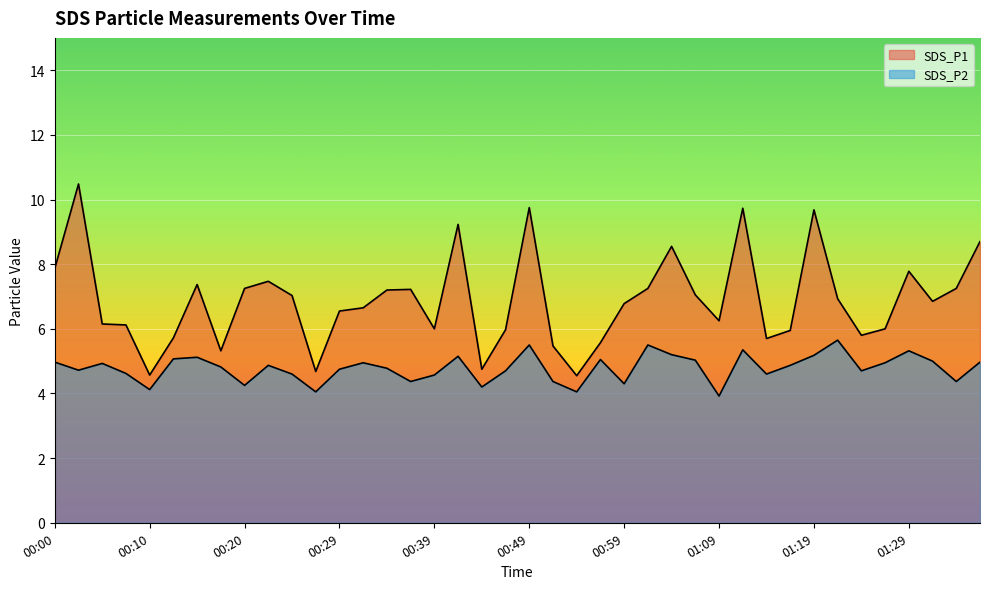

True or false: SDS_P1 has more than 2 interior local peaks.

True